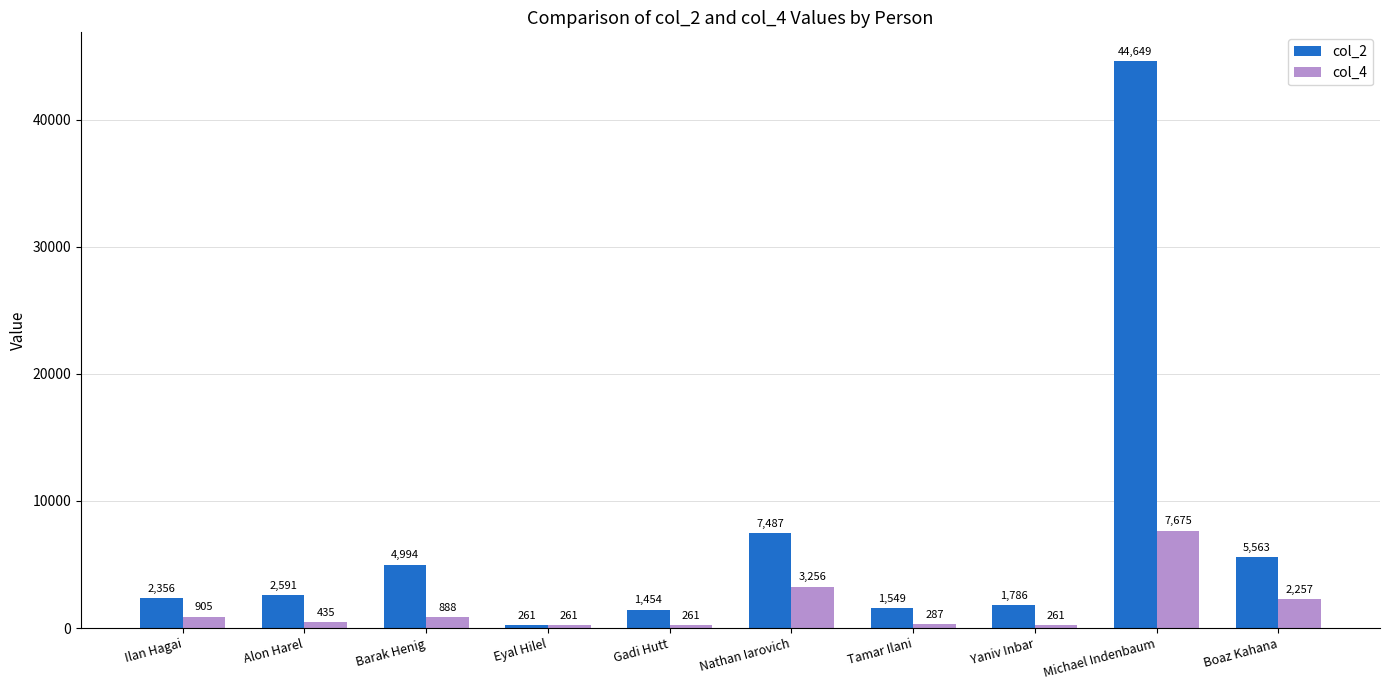

Rank the series by their average value, from lowest to highest.

col_4, col_2